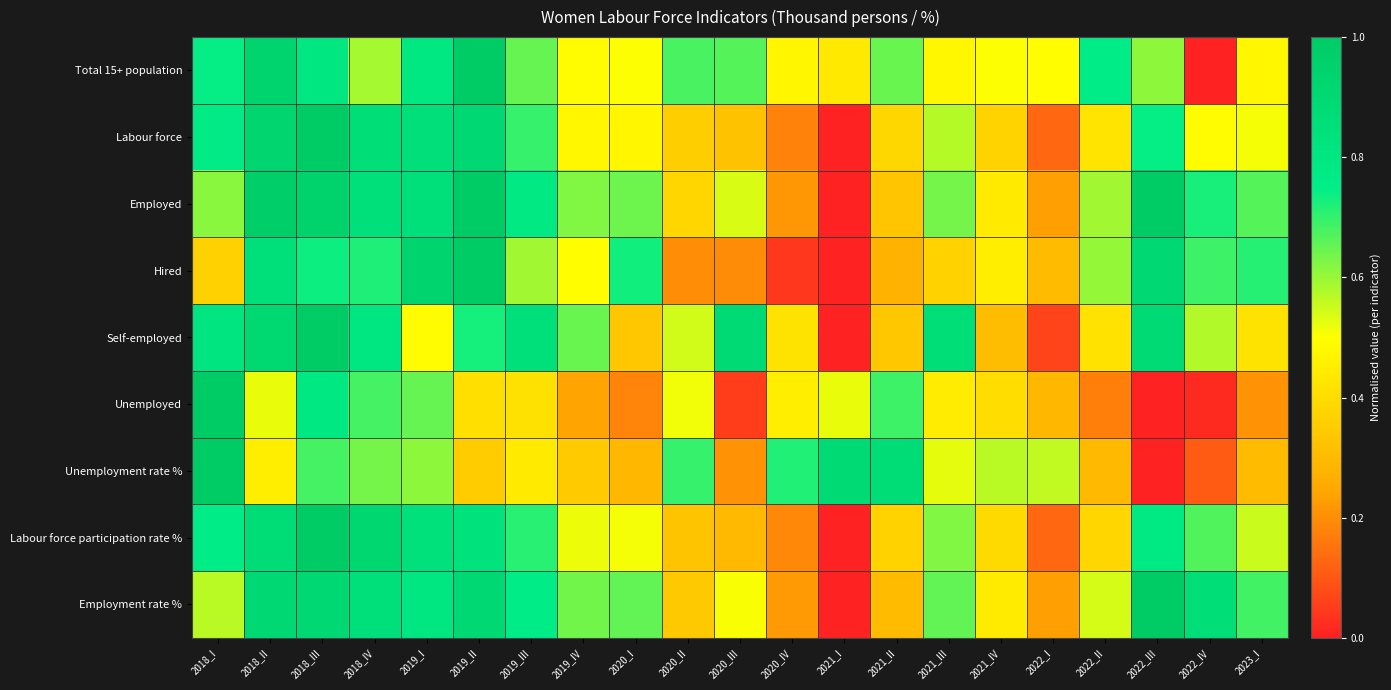

What is the maximum value shown in the chart?

1.0